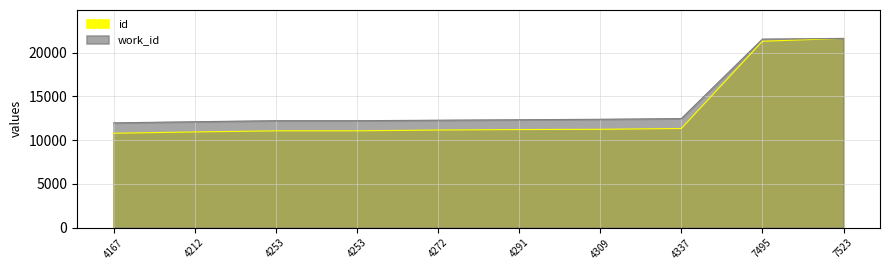

Reading left to right, what are all the values shown in this chart?

id: 4167=10794.0	4212=10942.0	4253=11069.0	4253=11071.0	4272=11160.0	4291=11217.0	4309=11242.0	4337=11338.0	7495=21302.0	7523=21627.0
work_id: 4167=11979.2	4212=12108.6	4253=12226.5	4253=12226.5	4272=12281.1	4291=12335.7	4309=12387.4	4337=12467.9	7495=21546.5	7523=21627.0